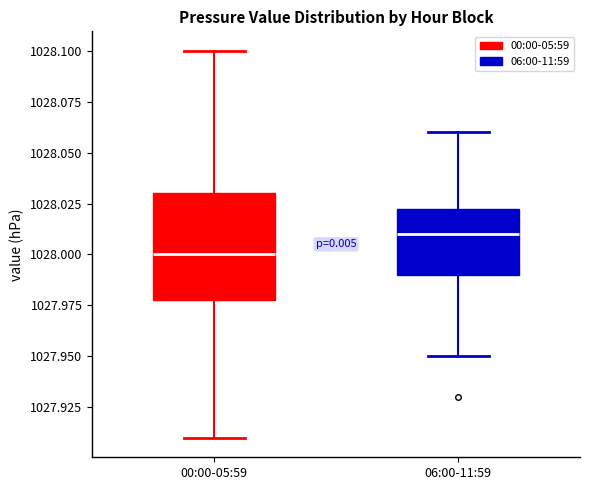

Where does the lower whisker of the box for 00:00-05:59 end on the y-axis? The values are not printed on the chart, so give them approximately, as read against the axis.

1027.910